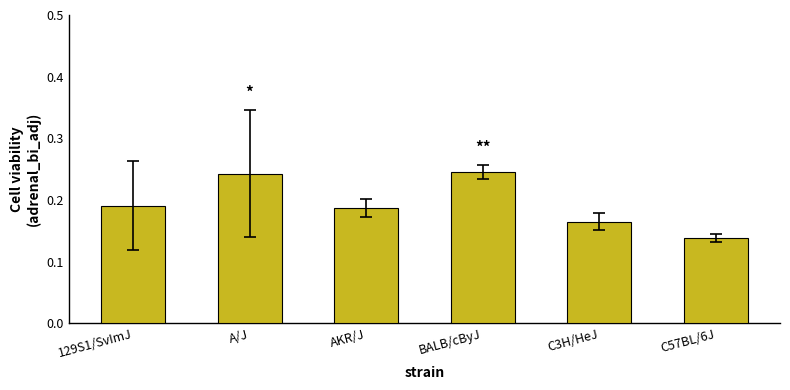

The value at AKR/J is 0.1. True or false?

False